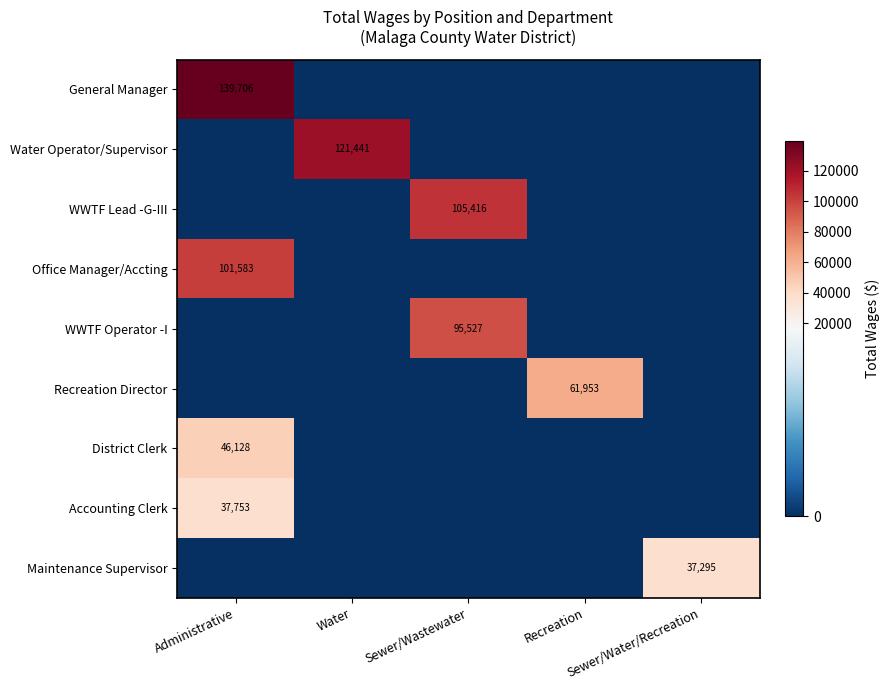

True or false: WWTF Operator -I has a value of 0 at Recreation.

True